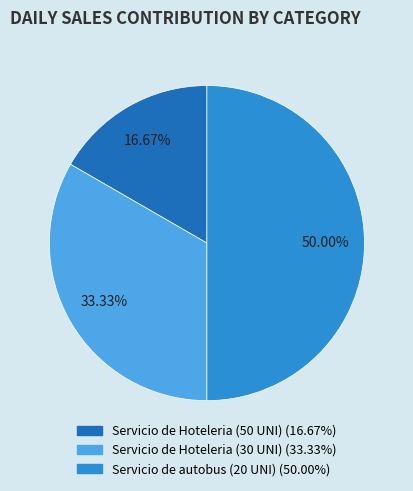

To the nearest percent, what is the combined percentage of Servicio de autobus (20 UNI) and Servicio de Hoteleria (50 UNI)?

67%